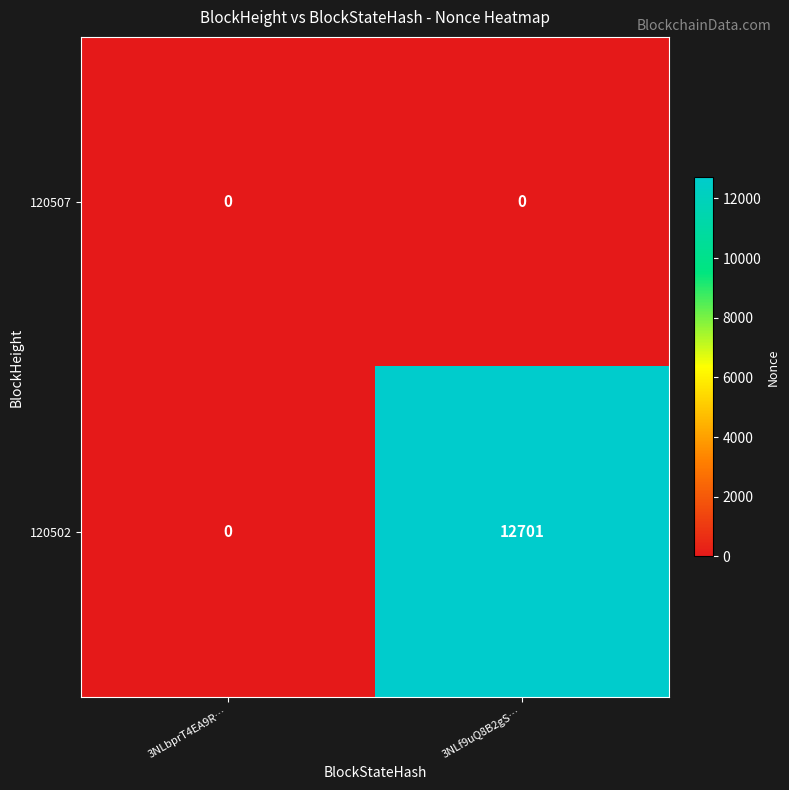

Reading left to right, what are all the values shown in this chart?

120507: 0	0
120502: 0	12701